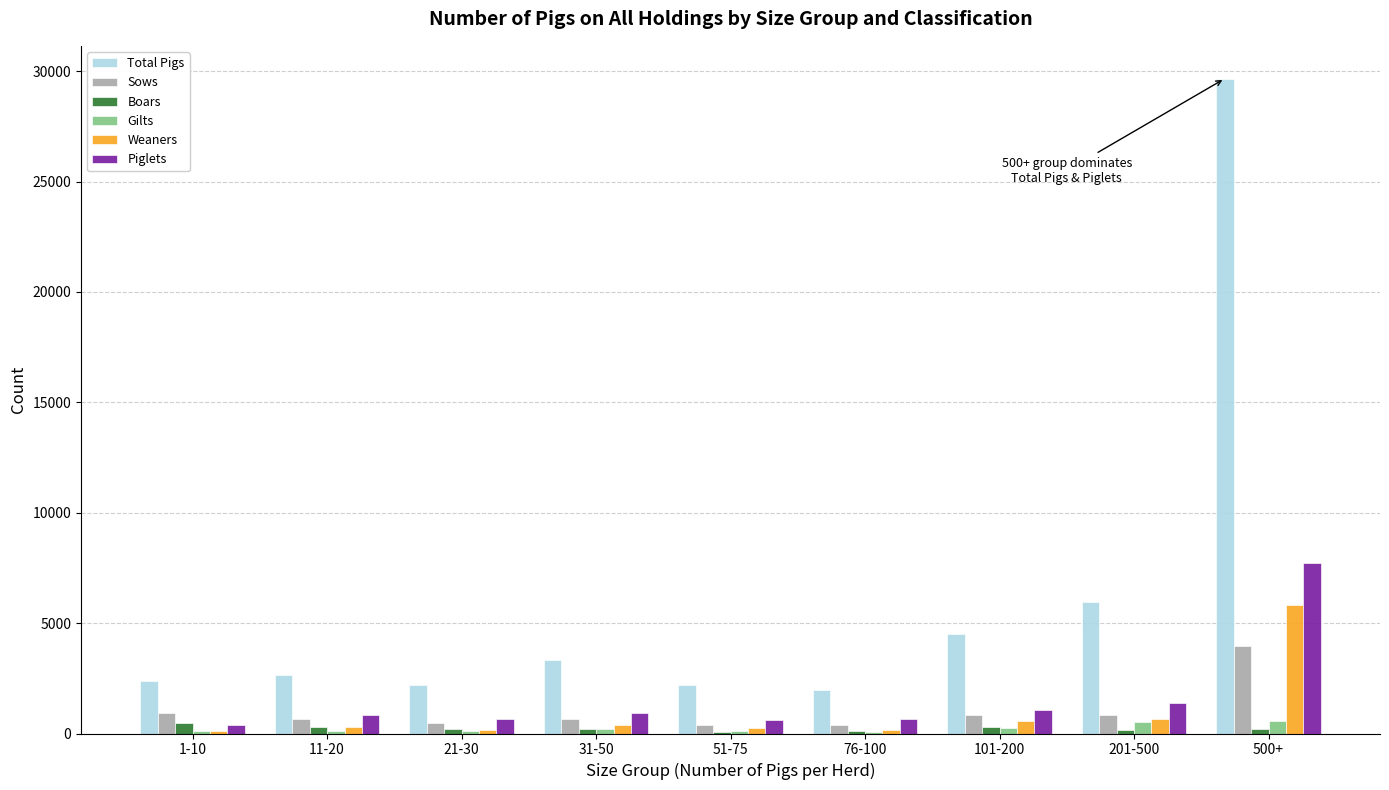

Between 31-50 and 500+, which series saw the biggest shift?

Total Pigs